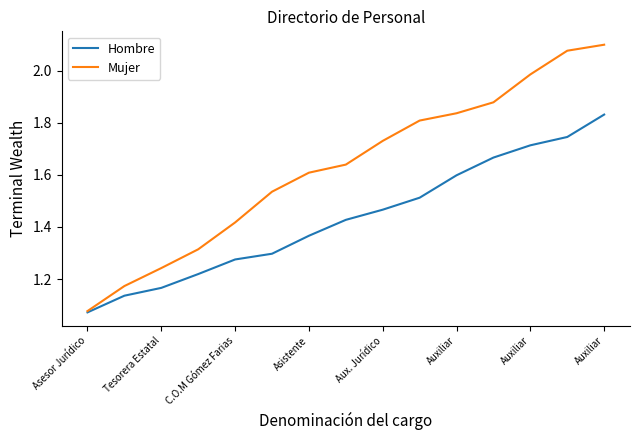

Which series has the widest spread of values?

Mujer